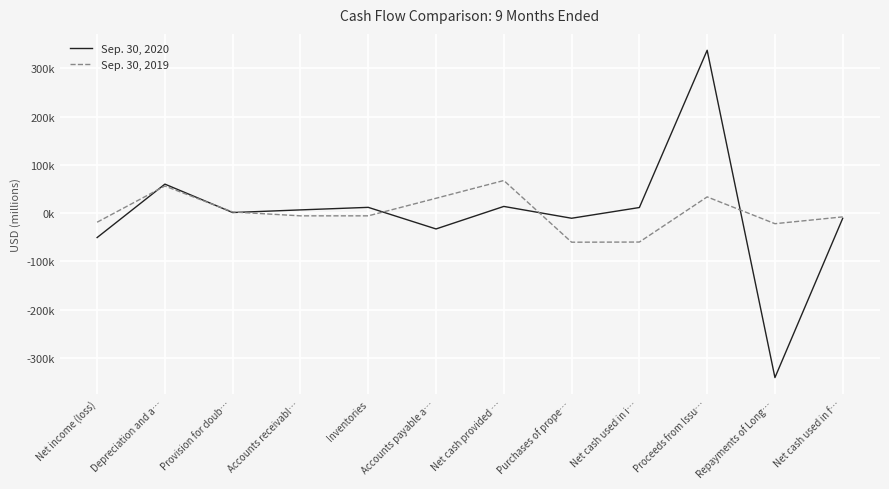

The Sep. 30, 2019 series shows -60.1 at Net cash used in i…. True or false?

True